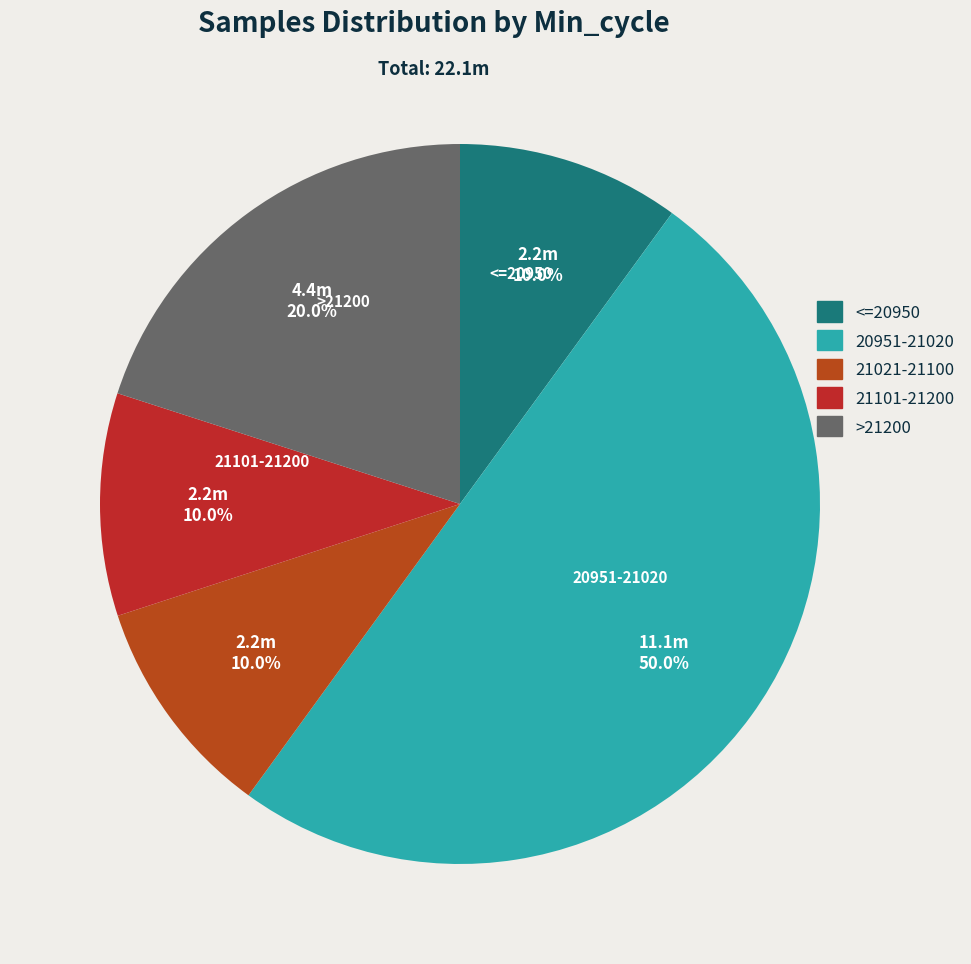

How many slices are in this pie chart?

5